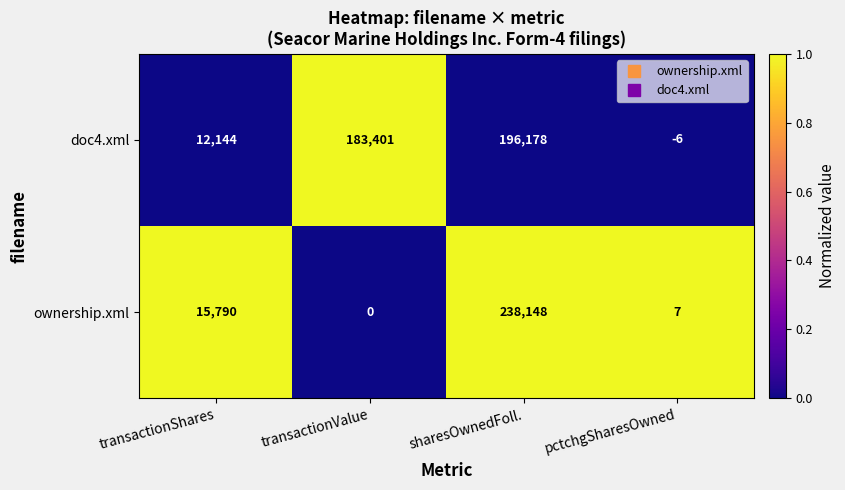

What is the total value across all series at sharesOwnedFoll.?

434326